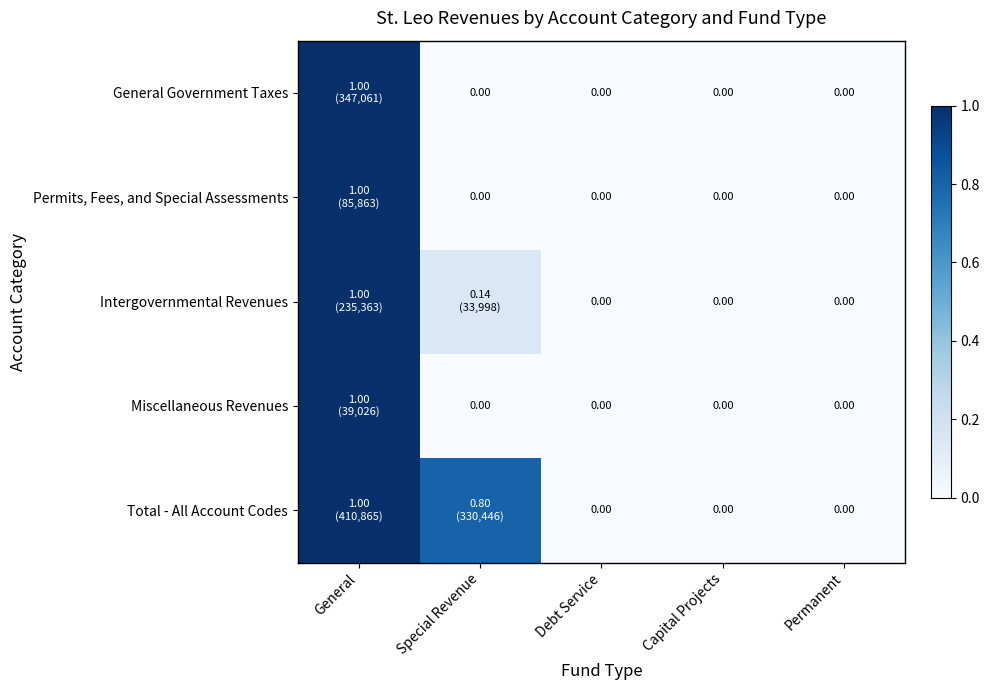

Where is Intergovernmental Revenues nearest to the value 0?

Debt Service